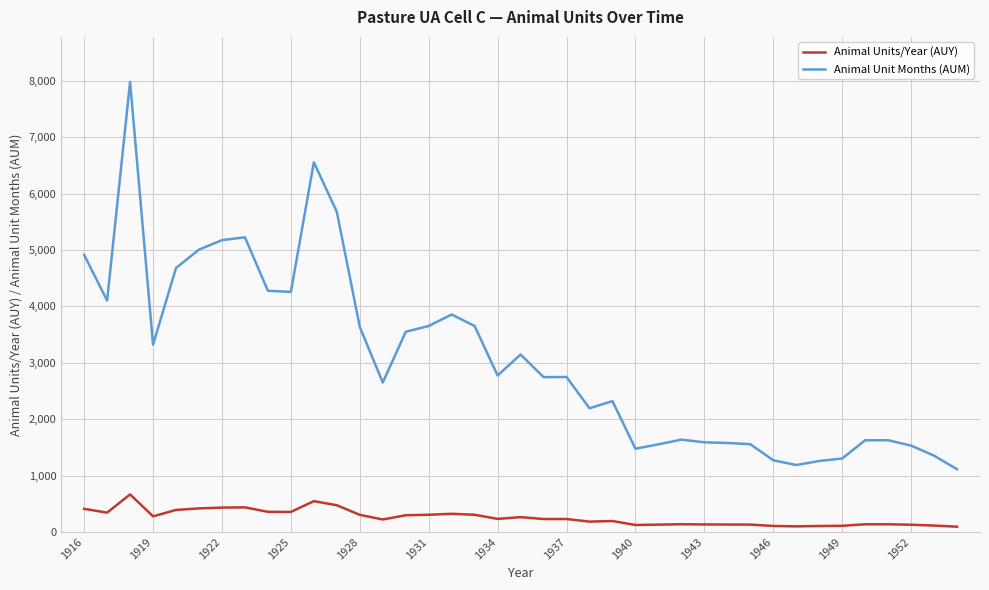

At how many categories does at least one series exceed 2422?

22